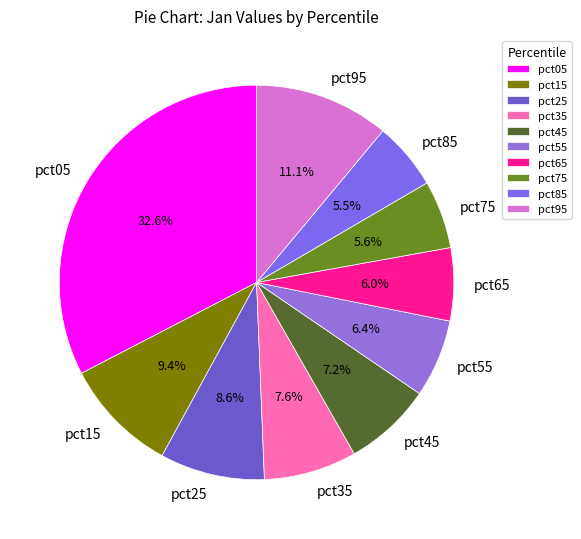

How many segments does this pie chart have?

10